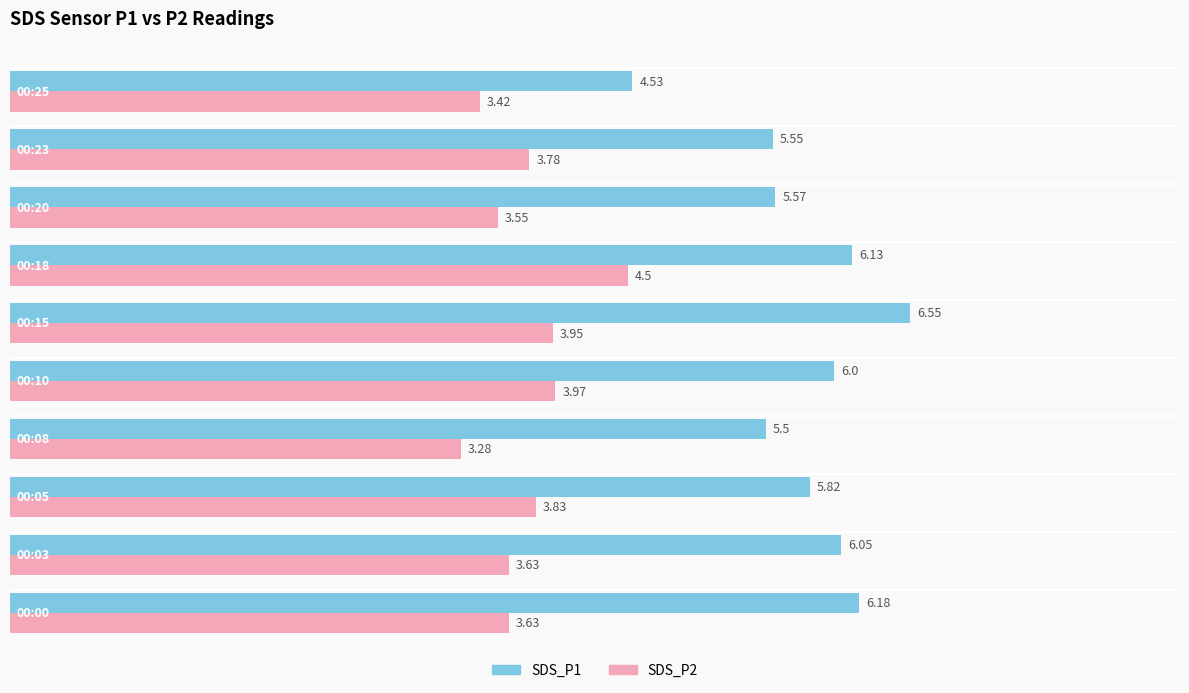

At how many categories does at least one series exceed 5?

9